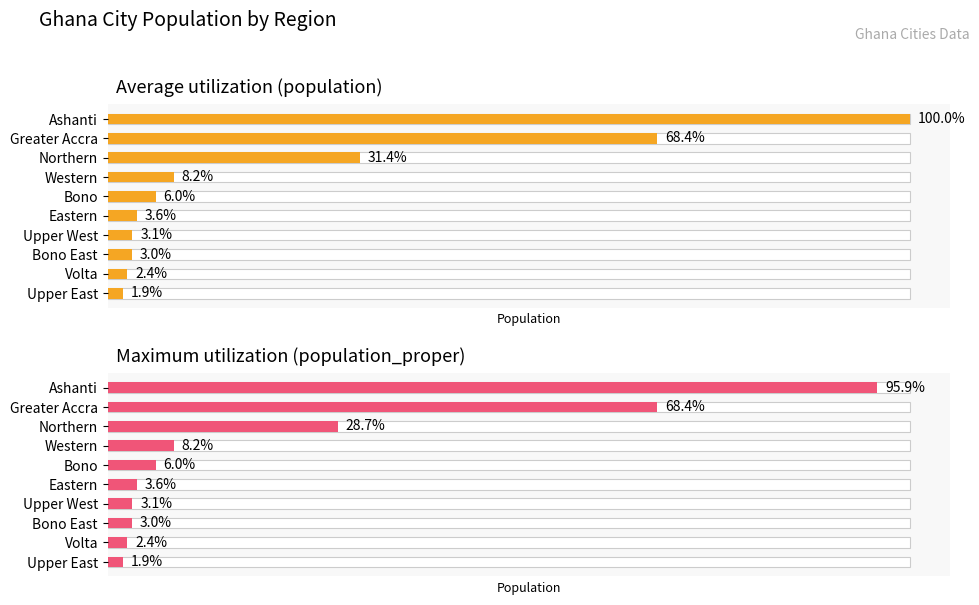

How many series are shown in this chart?

2